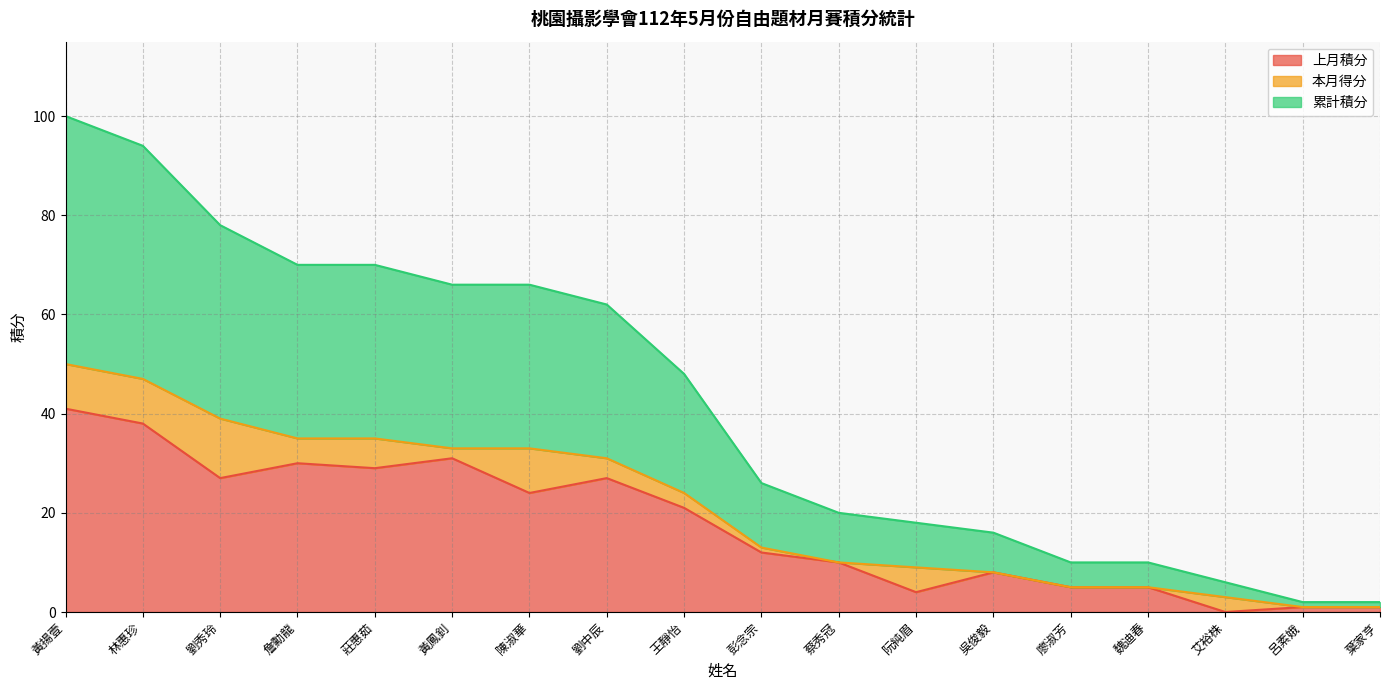

True or false: 上月積分 and 累計積分 intersect in this chart.

False